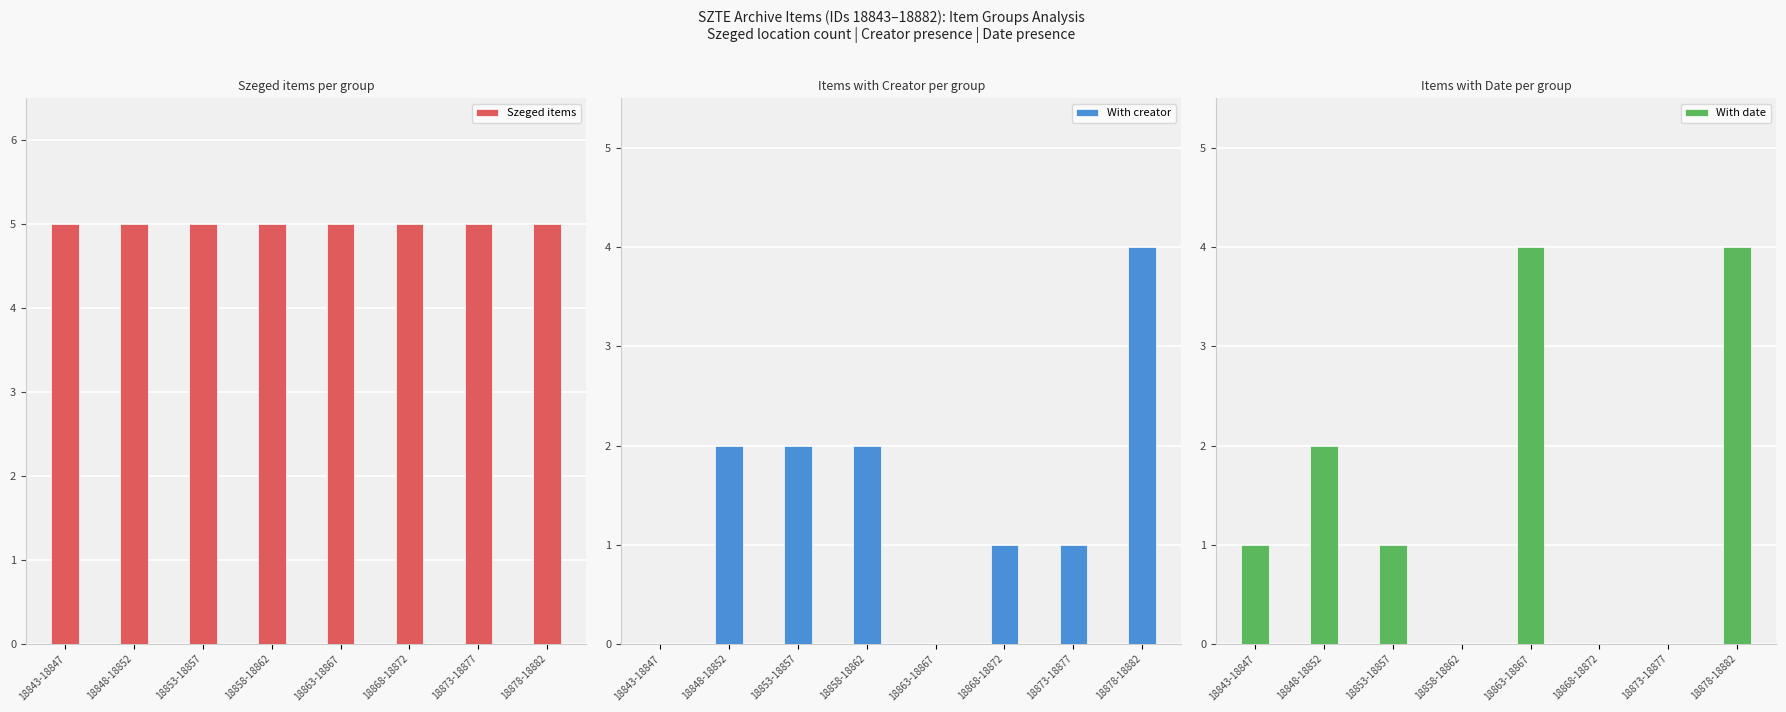

Which label corresponds to the smallest value in the chart?

18843-18847